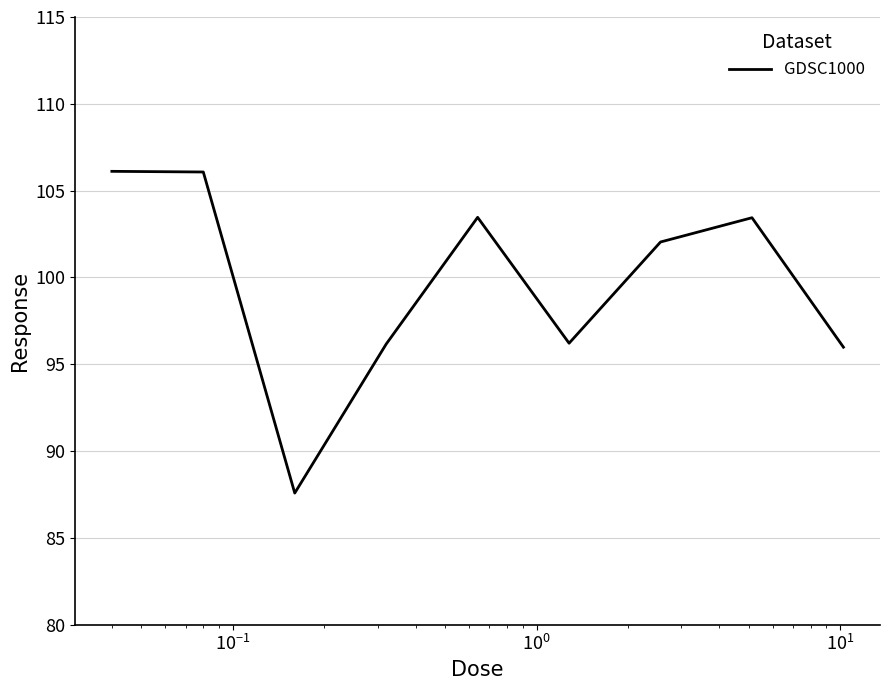

What is the minimum value shown in the chart?

87.6